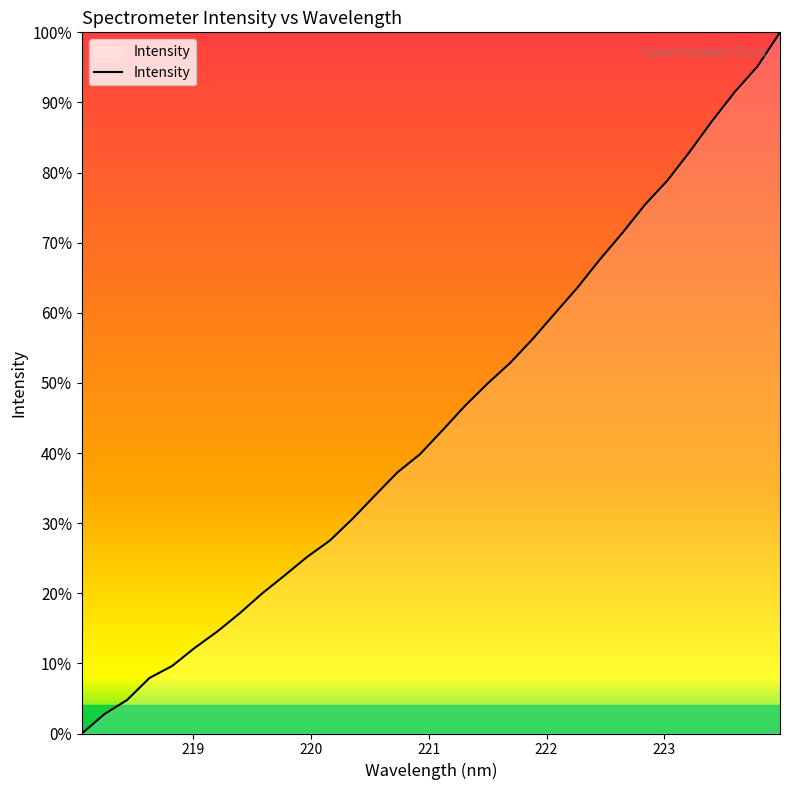

Reading left to right, what are all the values shown in this chart?

0.0	2.8	4.8	7.9	9.6	12.2	14.5	17.1	20.0	22.6	25.2	27.5	30.6	33.9	37.2	39.8	43.2	46.7	49.9	52.8	56.2	59.9	63.6	67.6	71.4	75.4	78.9	83.0	87.4	91.5	95.1	100.0